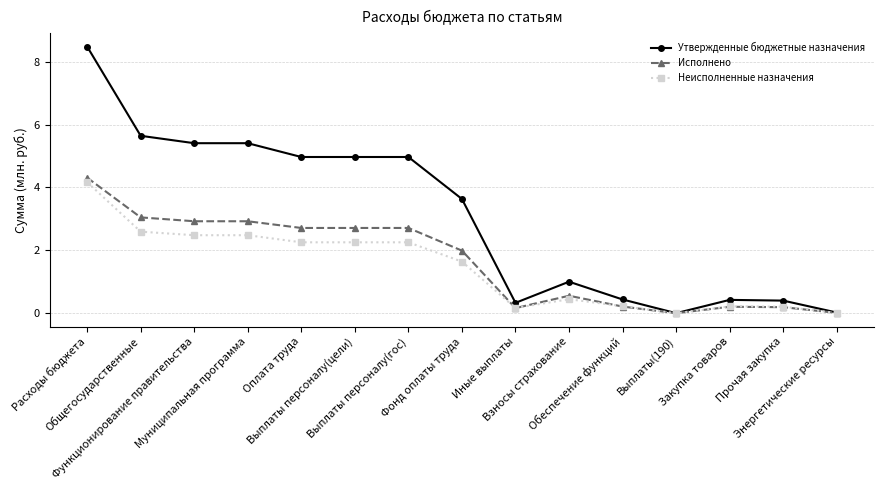

True or false: Утвержденные бюджетные назначения has more than 0 points higher than both neighbors.

True